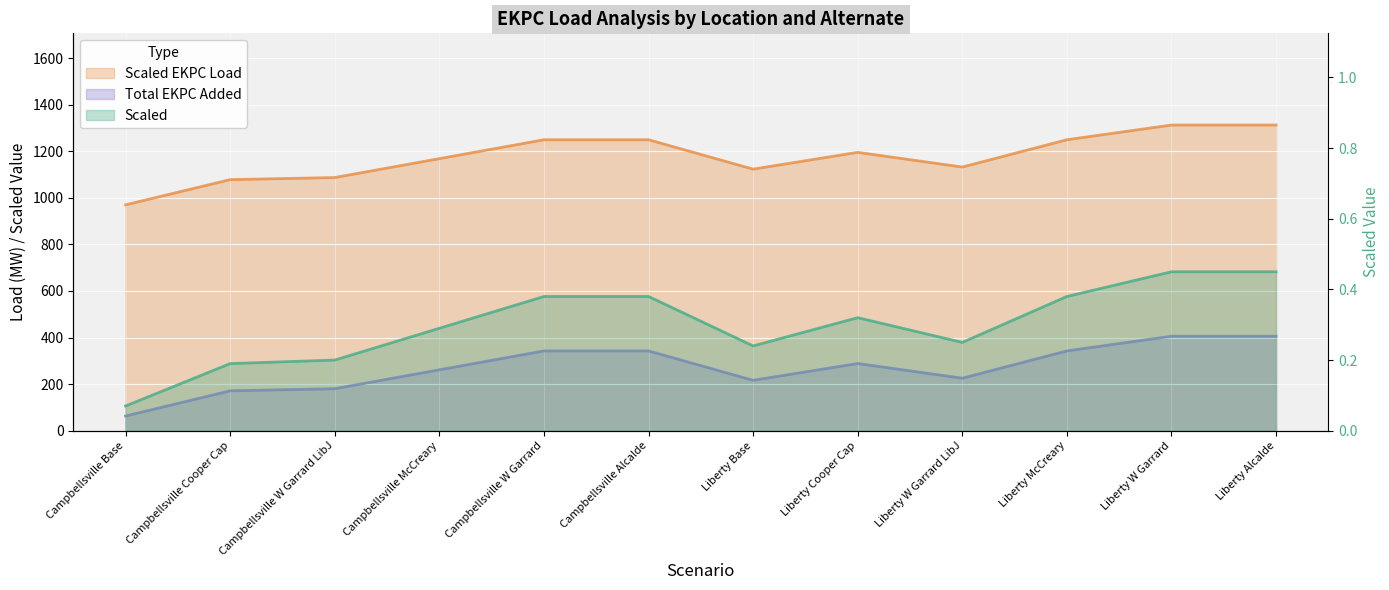

What is the spread (max minus min) of values at Liberty Cooper Cap?

1194.8